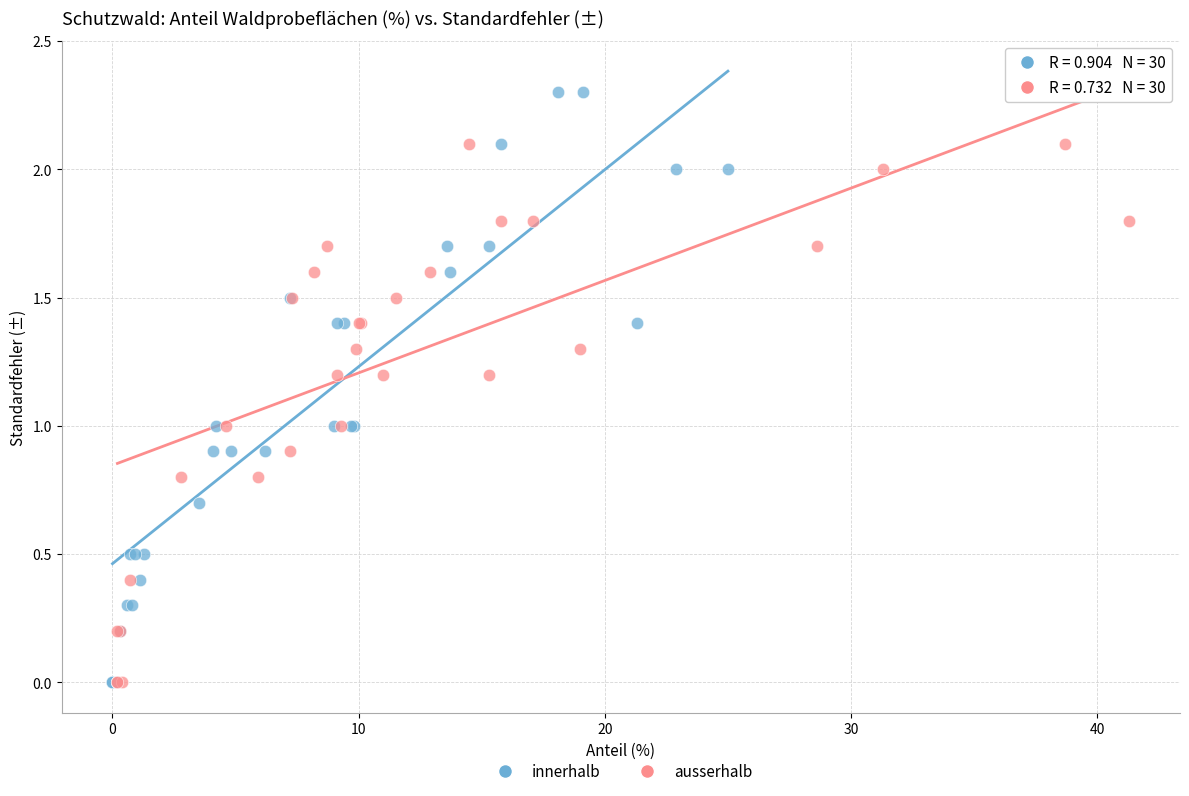

Which series contains the highest Y value?

innerhalb